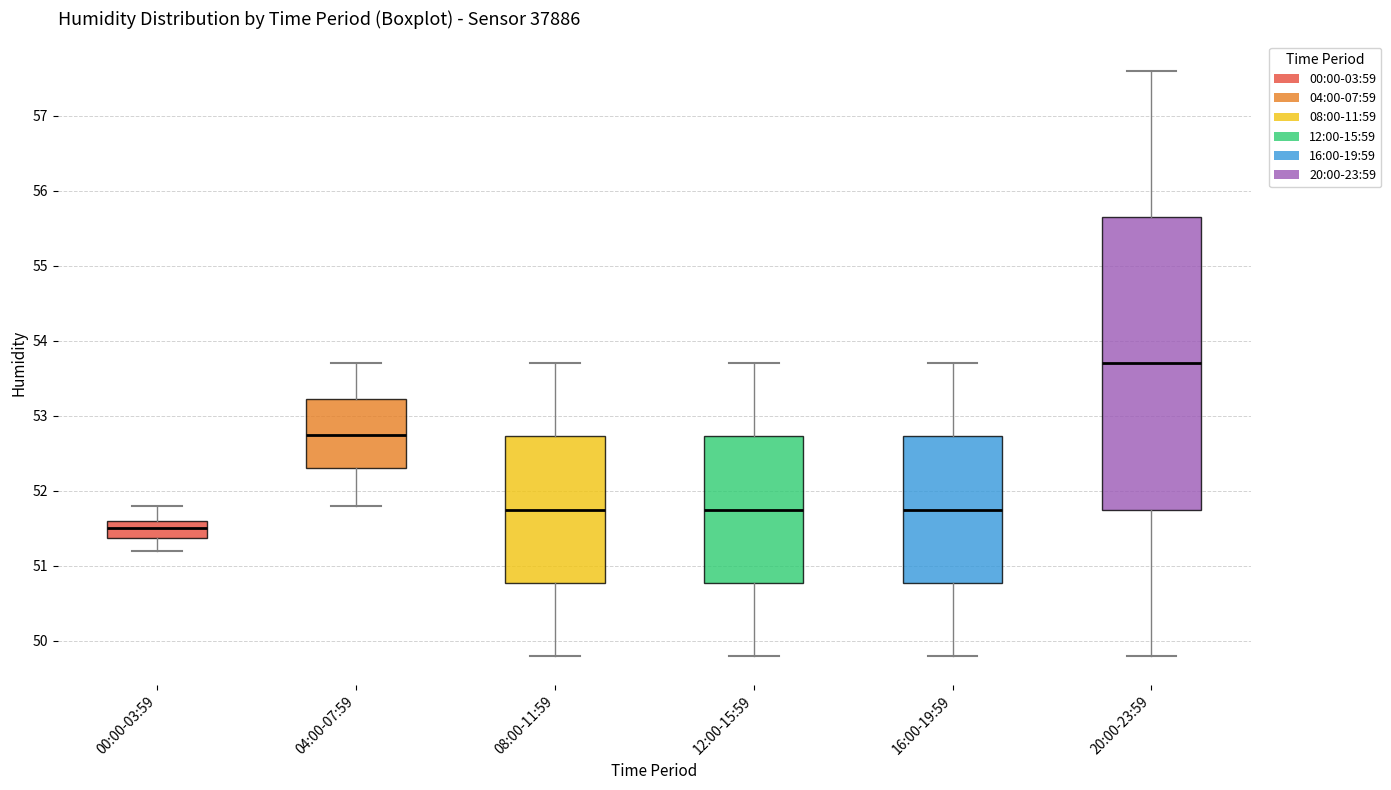

Reading left to right, read every box against the y-axis: the position of its median line, the range the box covers, and the ends of its whiskers. The values are not printed on the chart, so give them approximately, as read against the axis.

00:00-03:59: median 51.5, box 51.4 to 51.6, whiskers 51.2 to 51.8
04:00-07:59: median 52.8, box 52.3 to 53.2, whiskers 51.8 to 53.7
08:00-11:59: median 51.8, box 50.8 to 52.7, whiskers 49.8 to 53.7
12:00-15:59: median 51.8, box 50.8 to 52.7, whiskers 49.8 to 53.7
16:00-19:59: median 51.8, box 50.8 to 52.7, whiskers 49.8 to 53.7
20:00-23:59: median 53.7, box 51.8 to 55.7, whiskers 49.8 to 57.6